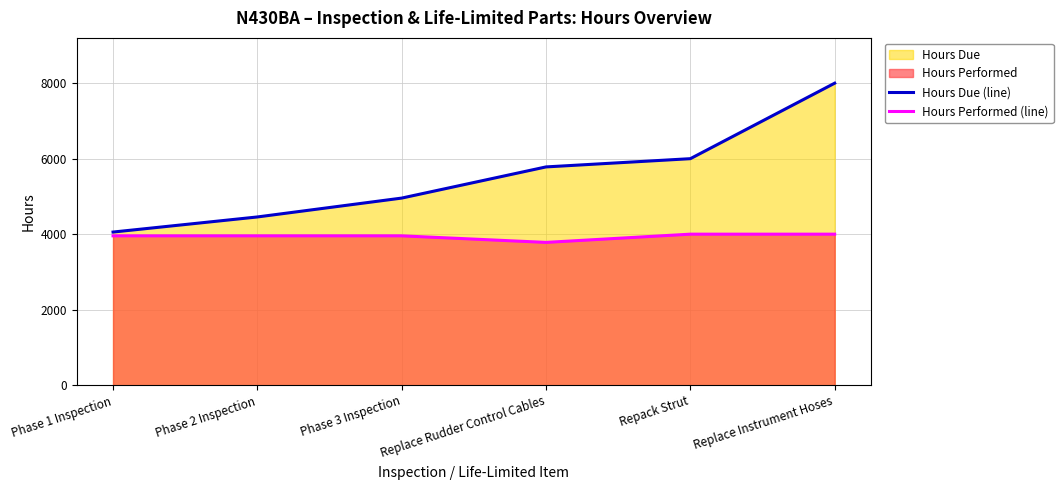

What is the label of the 3rd point from the right?

Replace Rudder Control Cables